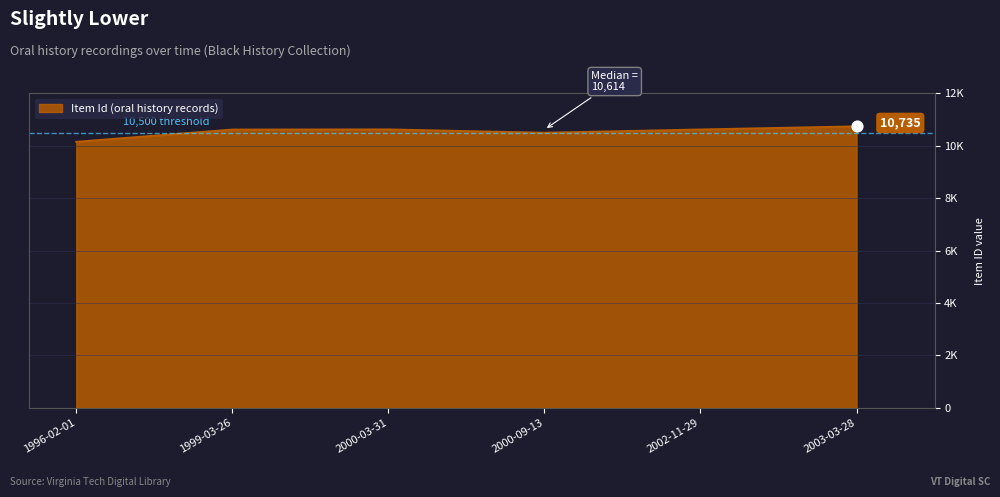

Between 2000-03-31 and 1999-03-26, which is larger?

2000-03-31